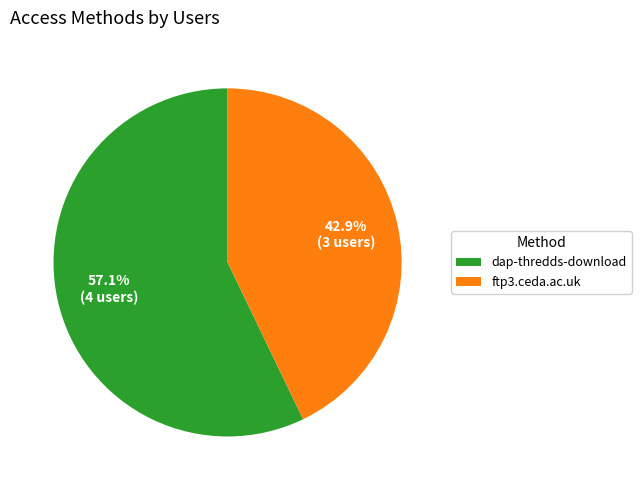

To the nearest percent, what percentage of the pie is dap-thredds-download?

57%